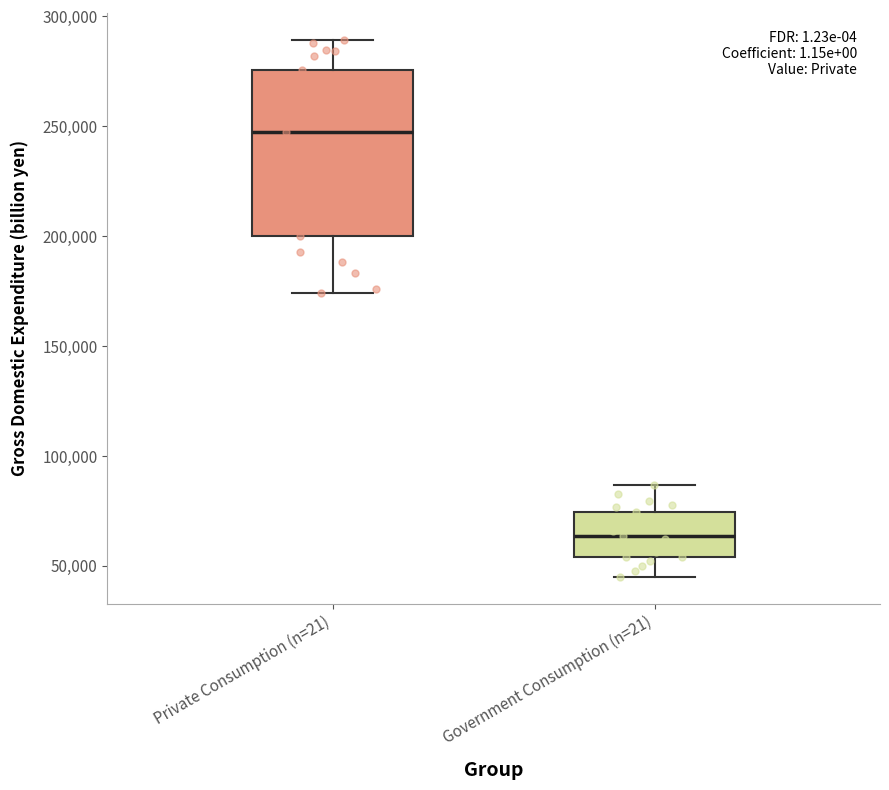

Which box's median line is the highest?

Private Consumption (n=21)